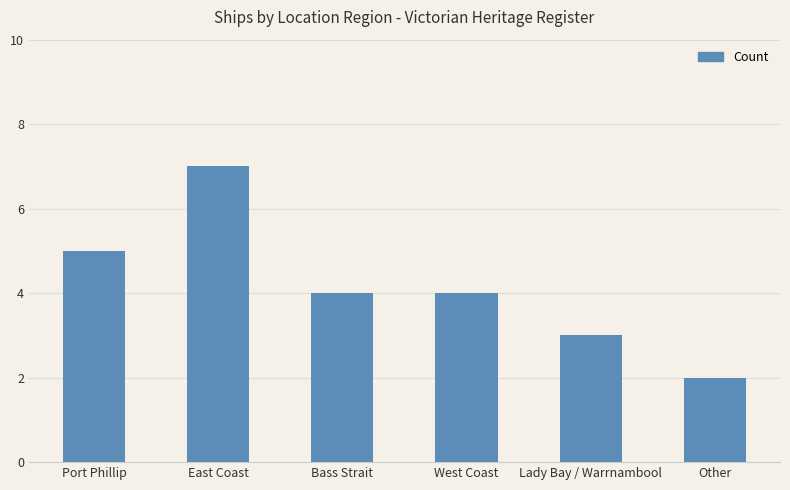

What is the change in value from Lady Bay / Warrnambool to Other?

-1